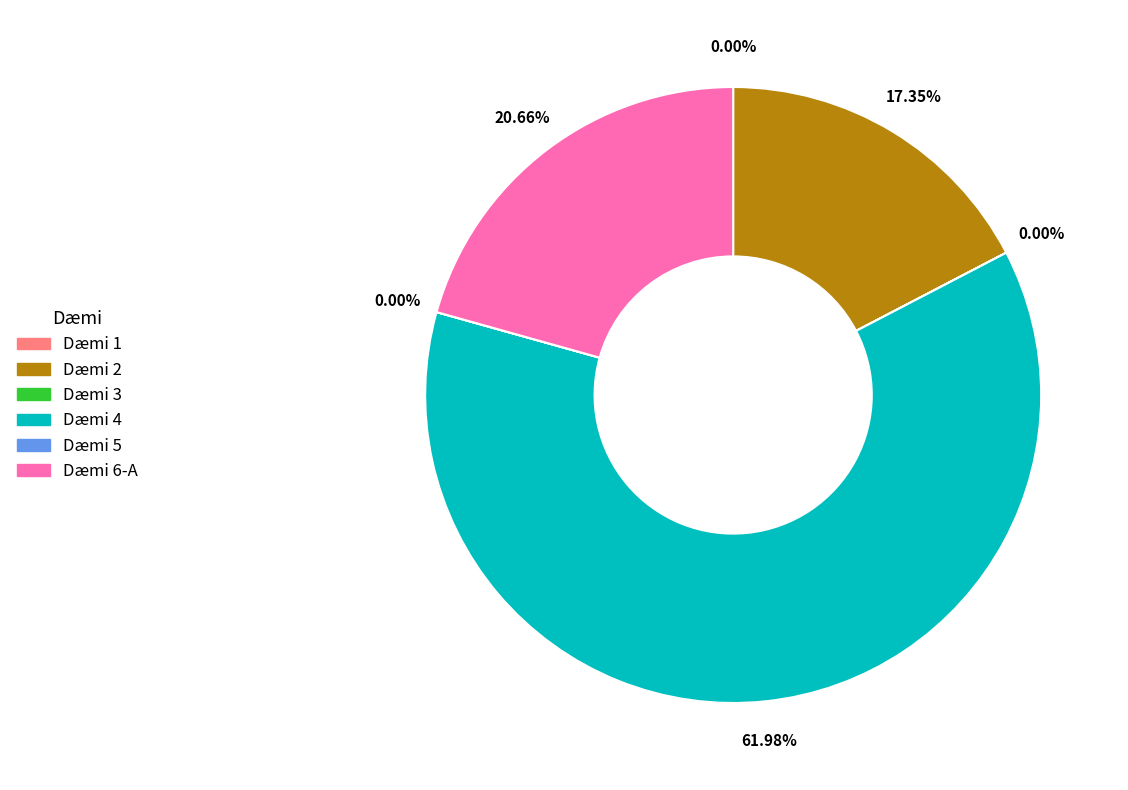

Which slice represents more than half of the pie?

Dæmi 4